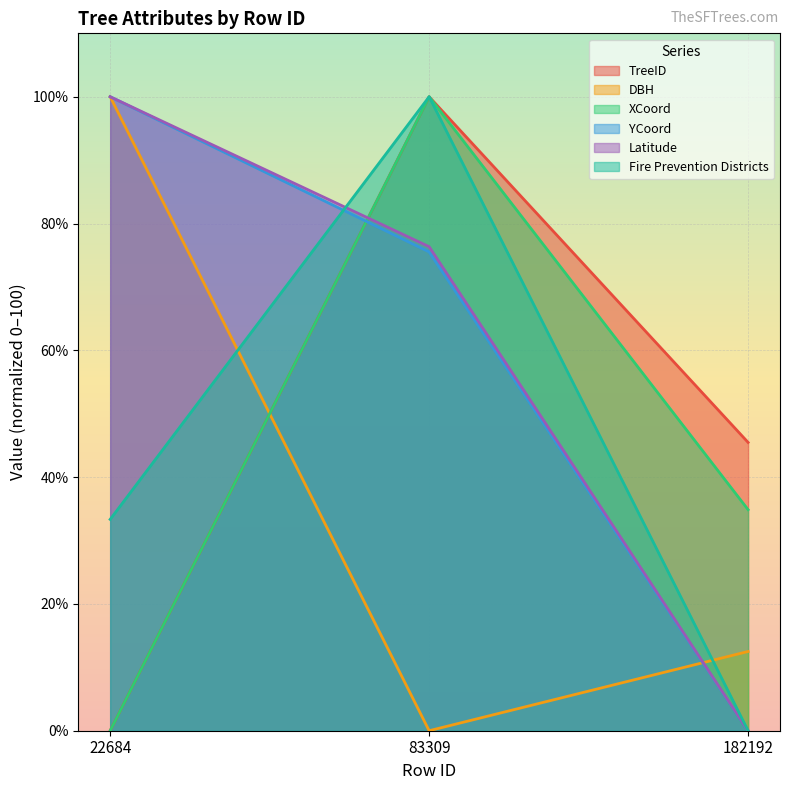

Which series has the largest total across all categories?

Latitude